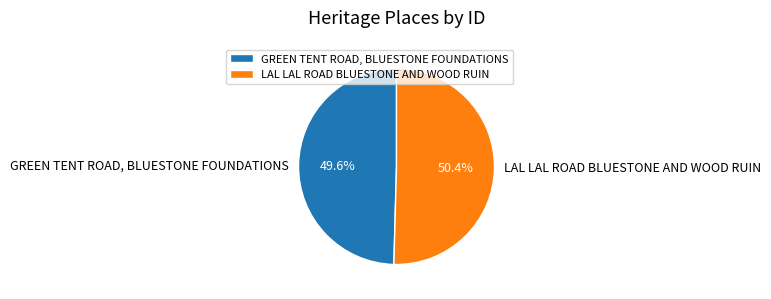

Which slice is the largest?

LAL LAL ROAD BLUESTONE AND WOOD RUIN